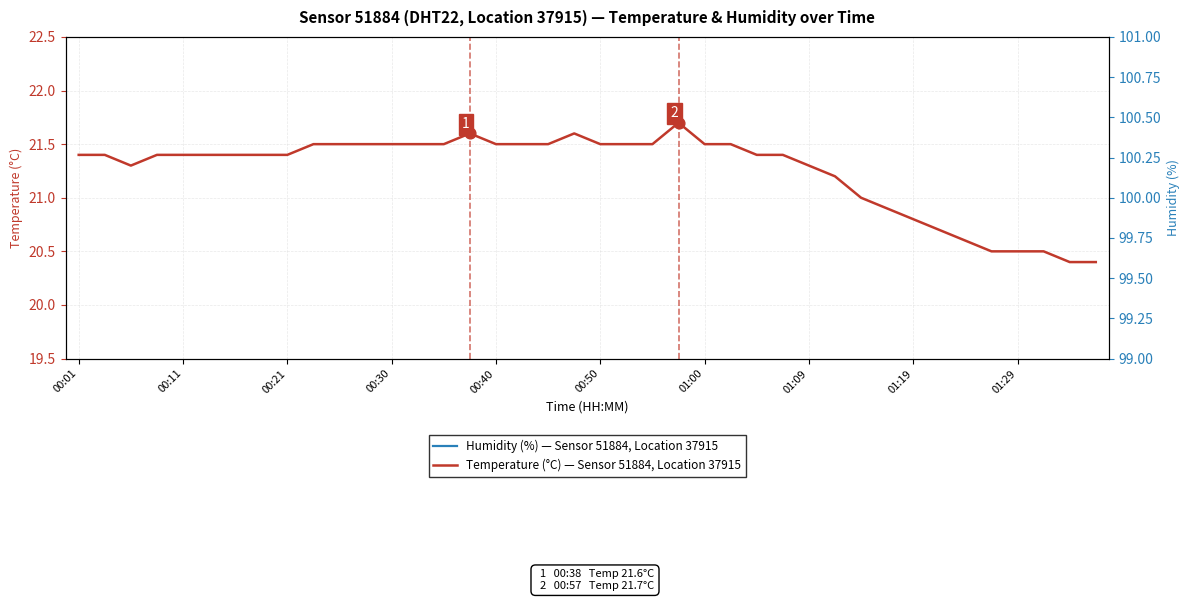

What are all the series names shown in the legend?

Humidity (%) — Sensor 51884, Location 37915, Temperature (°C) — Sensor 51884, Location 37915